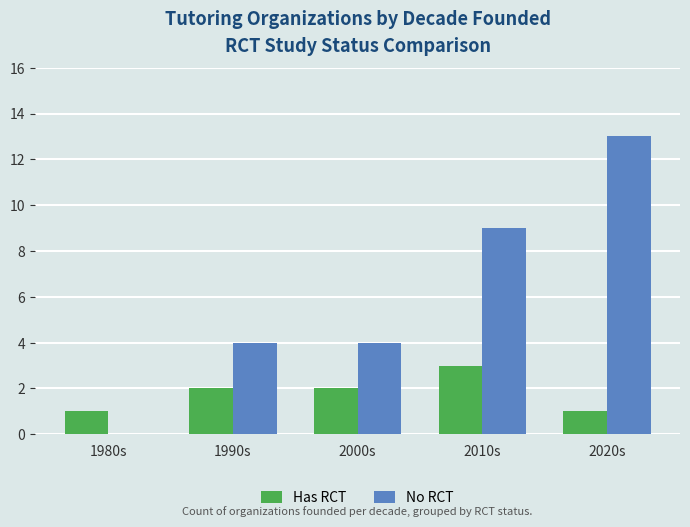

The Has RCT series shows 3 at 2000s. True or false?

False